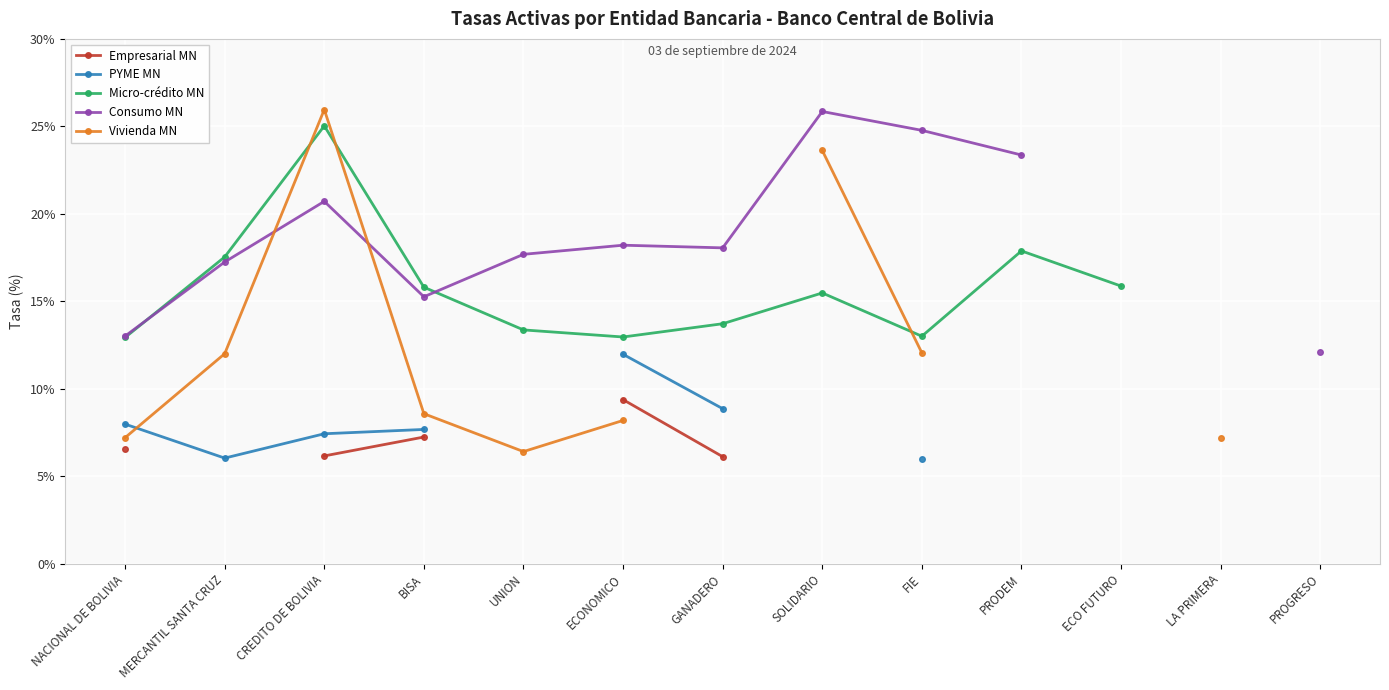

Where is the first local maximum for Consumo MN?

CREDITO DE BOLIVIA